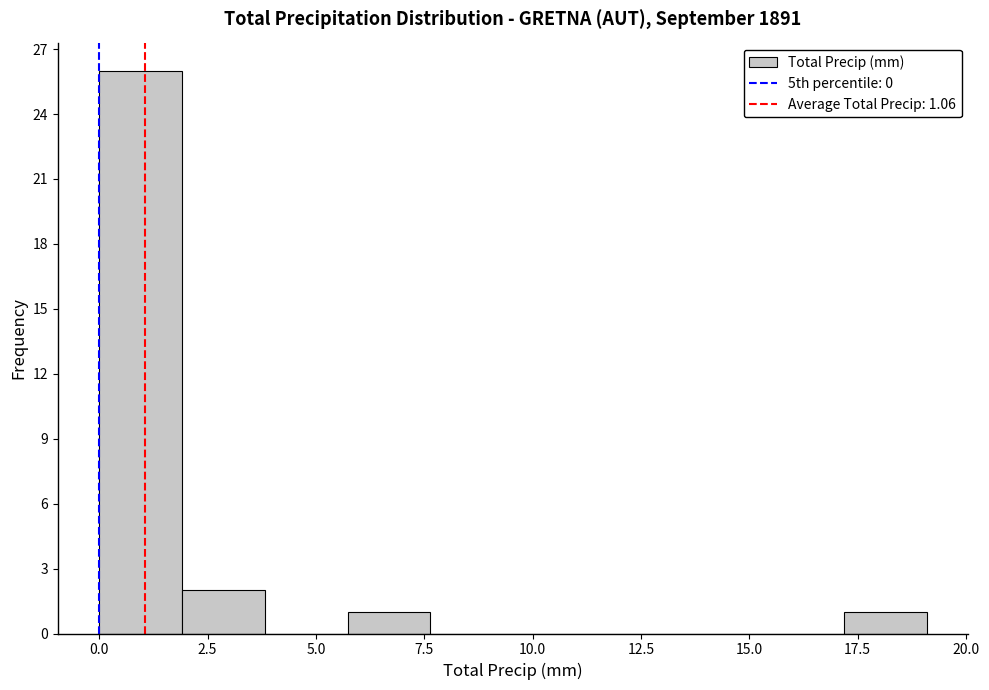

Around what value on the x-axis is the tallest bar? Give the approximate position of its centre, as read against the axis.

1.0